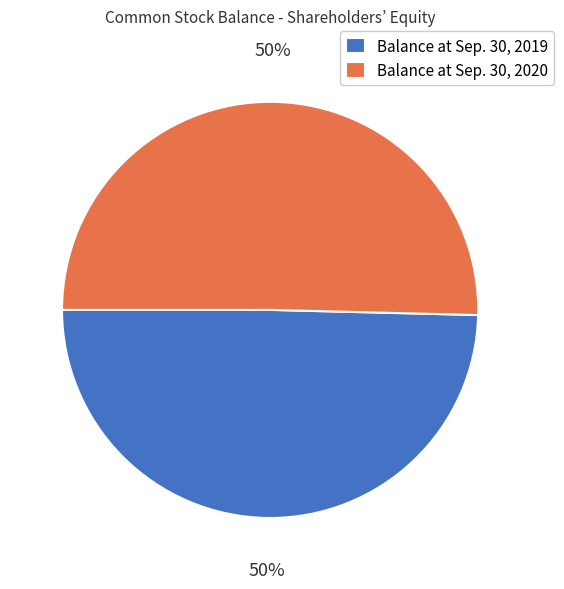

Approximately how many times larger is the value at Balance at Sep. 30, 2020 compared to Balance at Sep. 30, 2019?

1.0